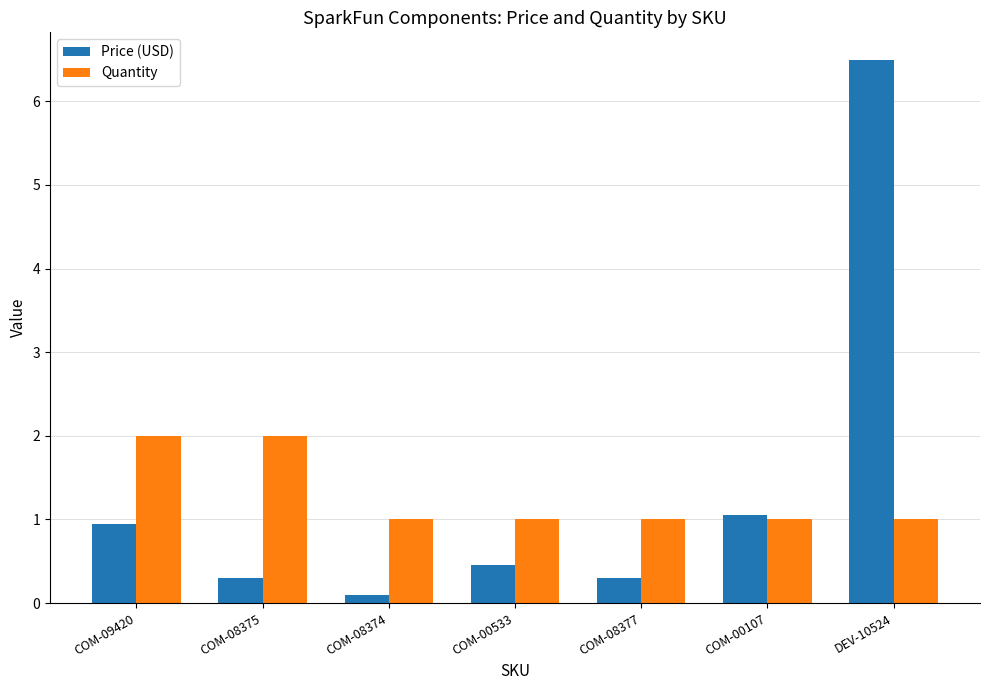

What is the difference between the maximum and minimum values in the Quantity series?

1.0